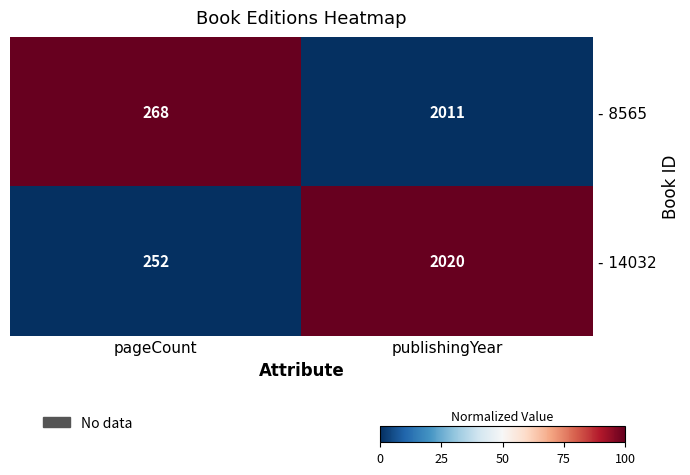

Reading left to right, transcribe all the data shown in this chart.

- 8565: 268	2011
- 14032: 252	2020